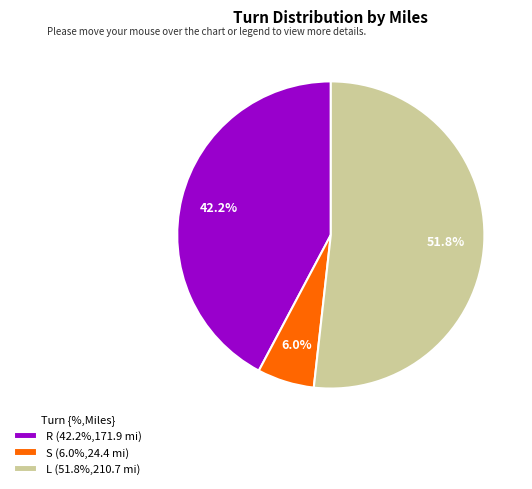

Does S (6.0%,24.4 mi) represent more than half of the total?

No